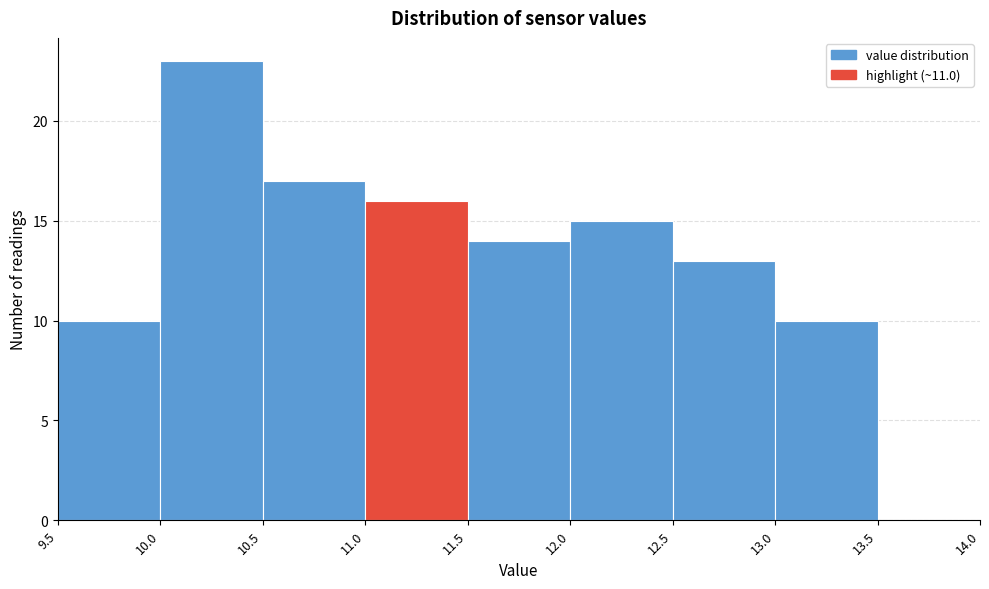

Reading left to right, list every bar in this chart as the range it spans on the x-axis followed by its height. The values are not printed on the chart, so give them approximately, as read against the axis.

9.5 to 10.0: 10
10.0 to 10.5: 23
10.5 to 11.0: 17
11.0 to 11.5: 16
11.5 to 12.0: 14
12.0 to 12.5: 15
12.5 to 13.0: 13
13.0 to 13.5: 10
13.5 to 14.0: 0